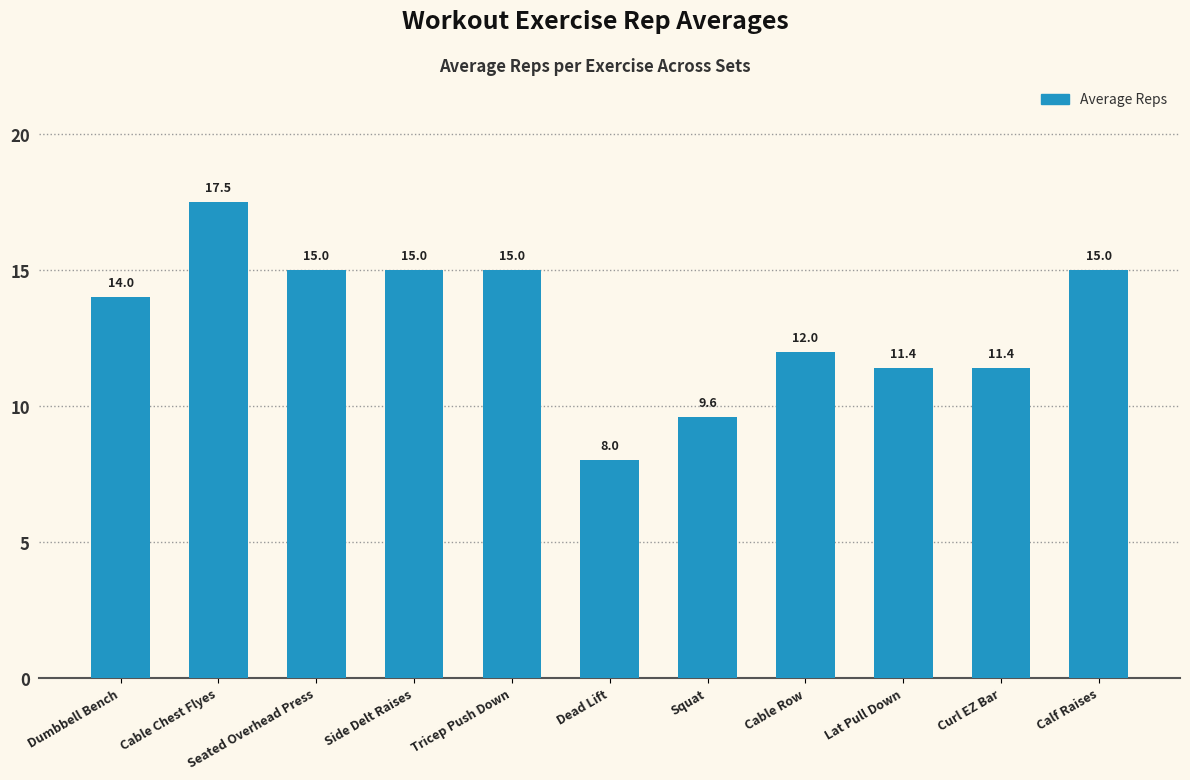

What is the sum of the values at Seated Overhead Press and Curl EZ Bar?

26.4